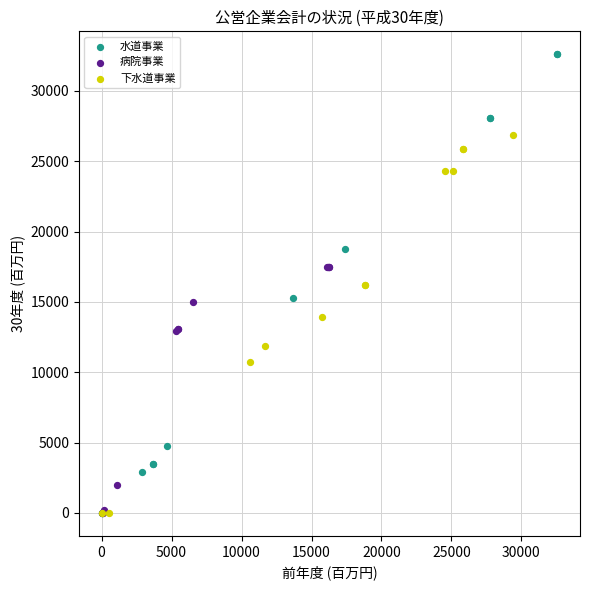

What are all the series names shown in the legend?

水道事業, 病院事業, 下水道事業